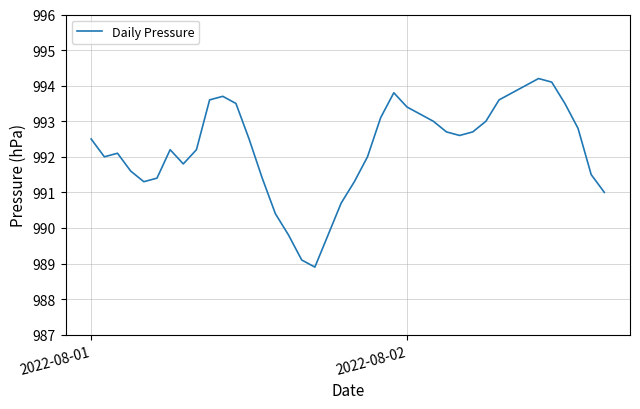

How many series are shown in this chart?

1